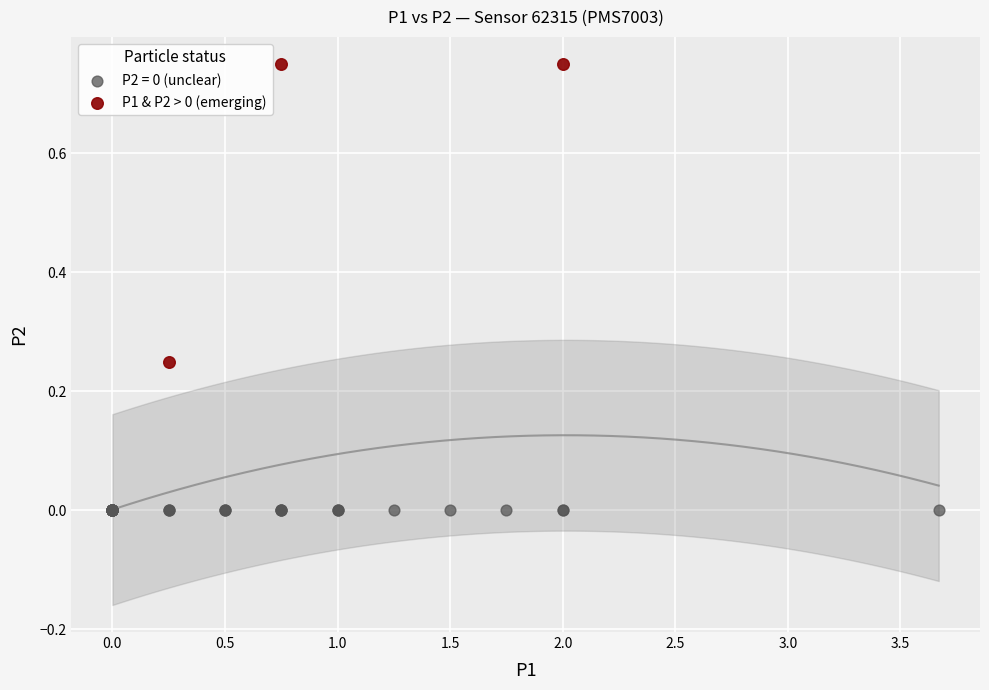

Which series contains the lowest Y value?

P2 = 0 (unclear)